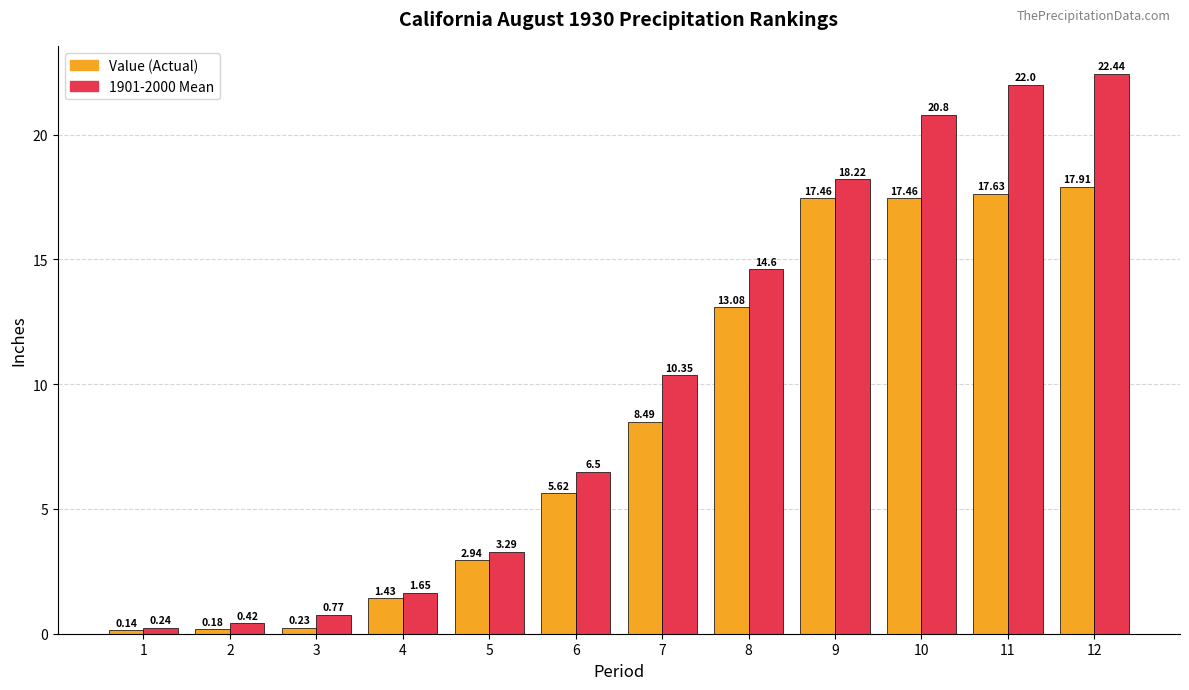

At how many categories does at least one series exceed 0?

12